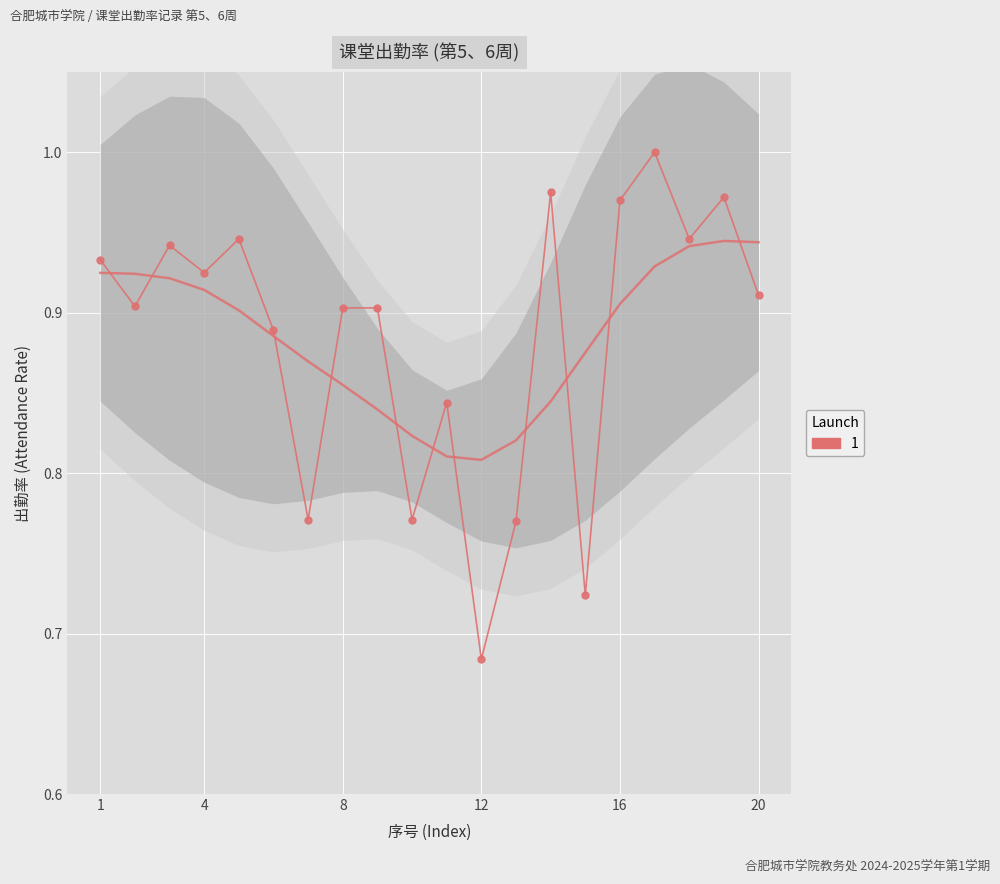

Rank the categories by value from lowest to highest.

12, 15, 13, 7, 10, 11, 6, 8, 9, 2, 20, 4, 1, 3, 5, 18, 16, 19, 14, 17